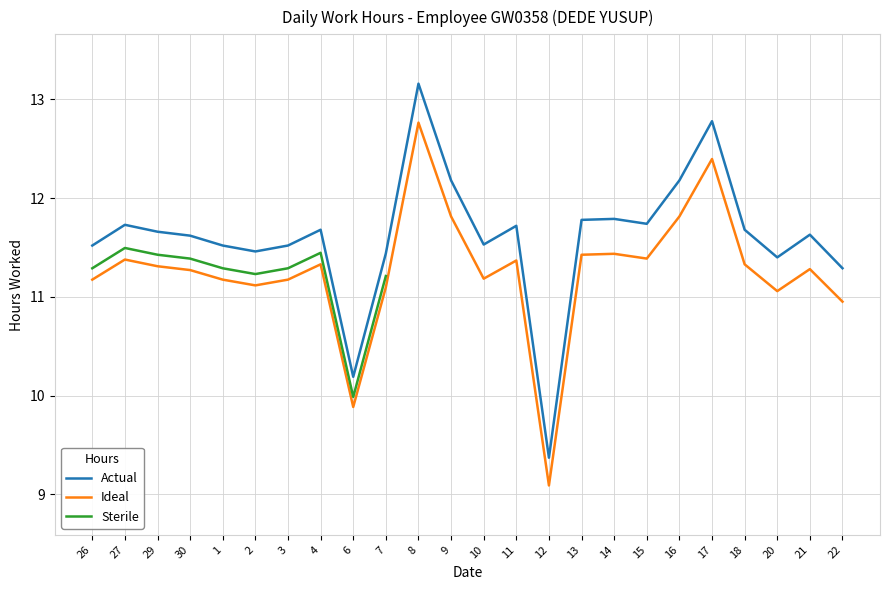

At which category is the sum across all series the highest?

8